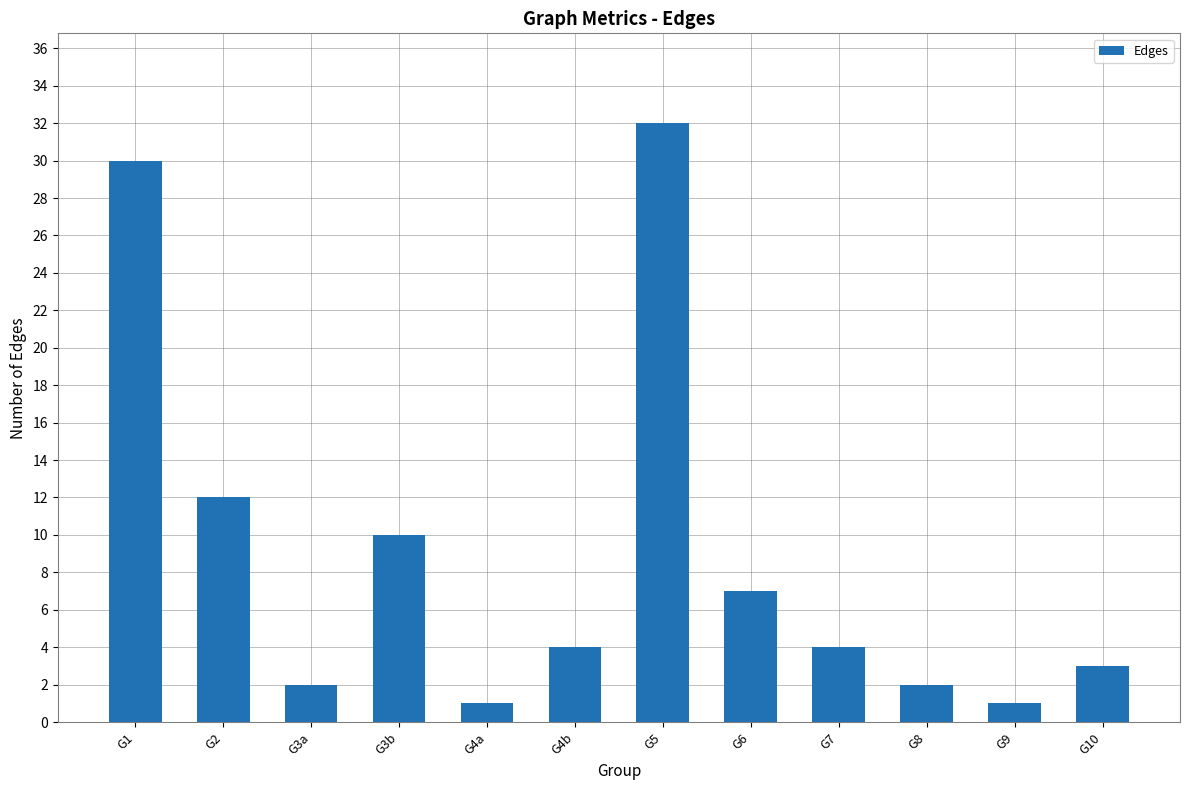

What is the value of the 11th bar from the left?

1